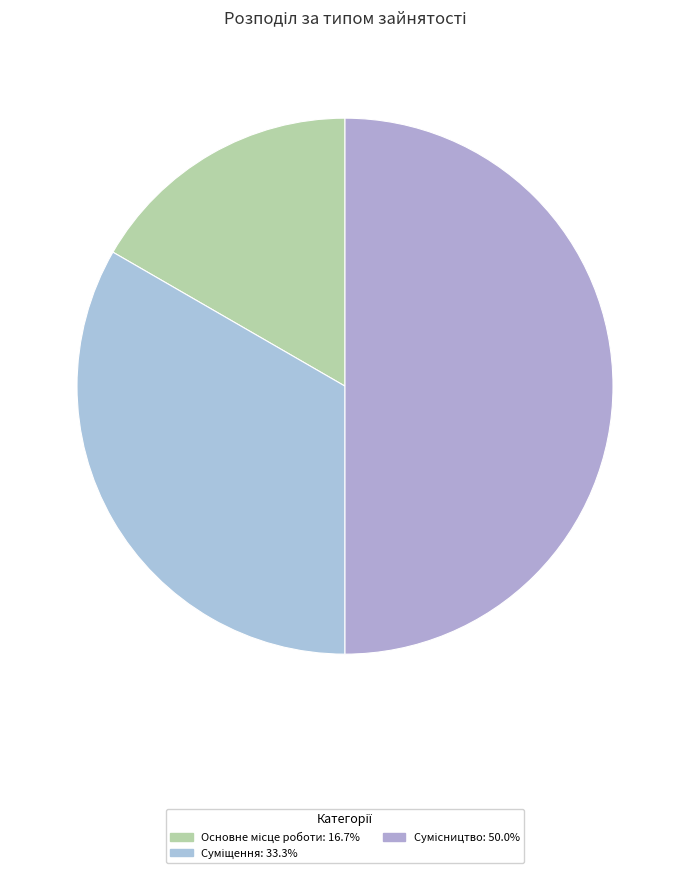

How many slices are in this pie chart?

3